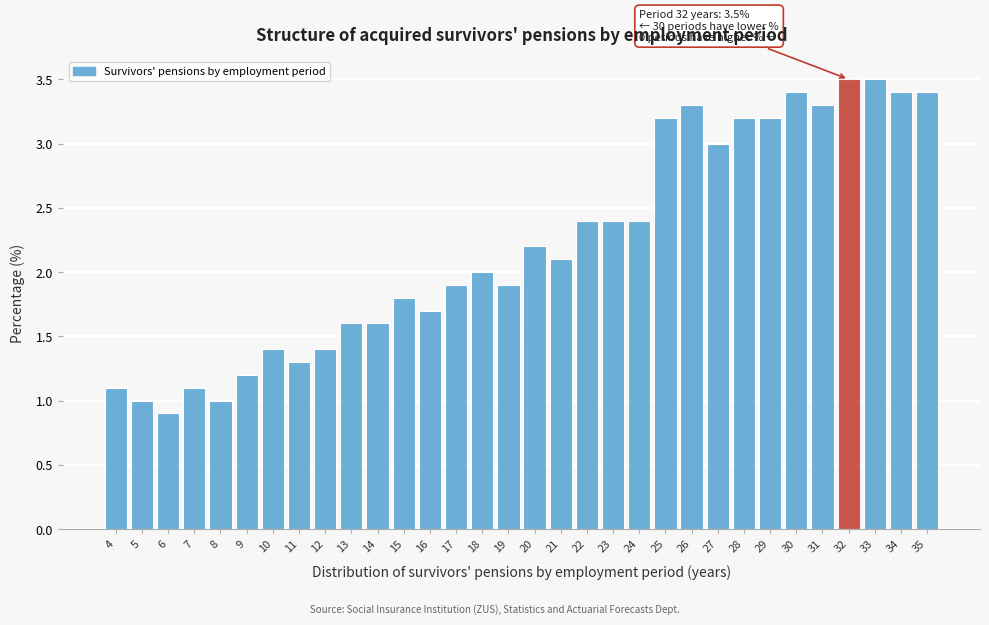

What is the value of the 5th bar from the left?

1.0